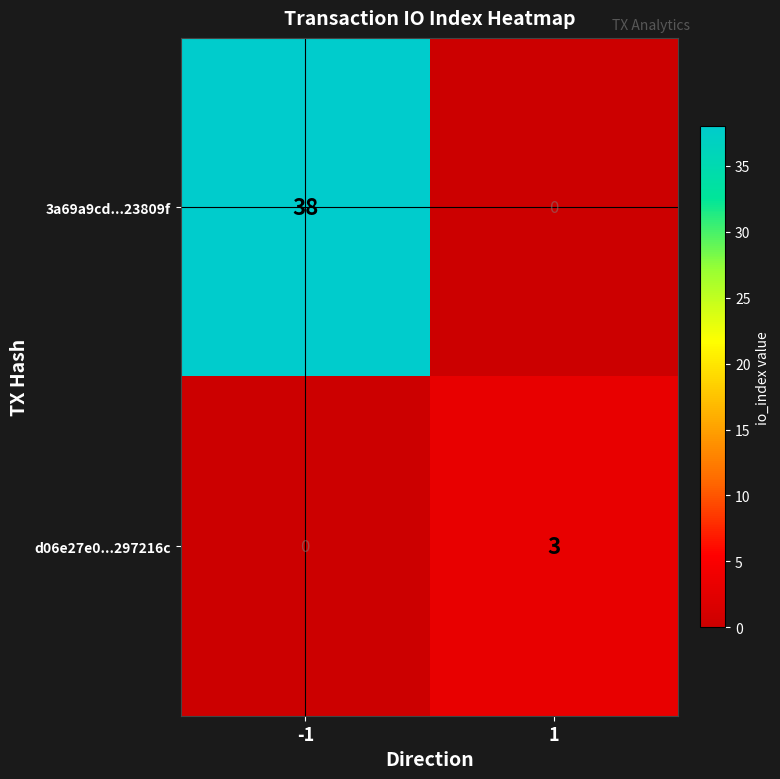

Which series changed the most between -1 and 1?

3a69a9cd...23809f